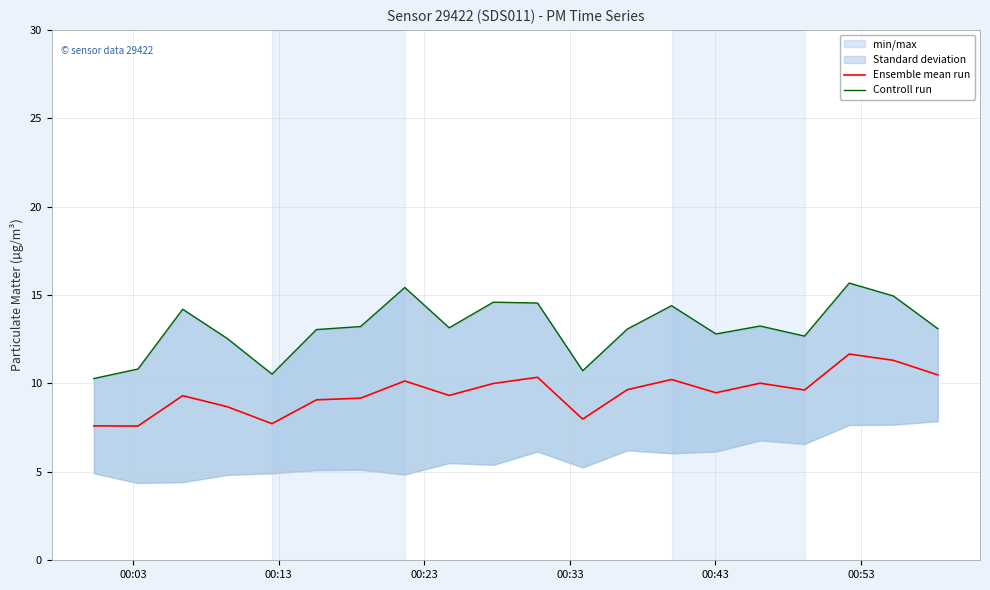

What is the minimum value for Ensemble mean run?

7.6